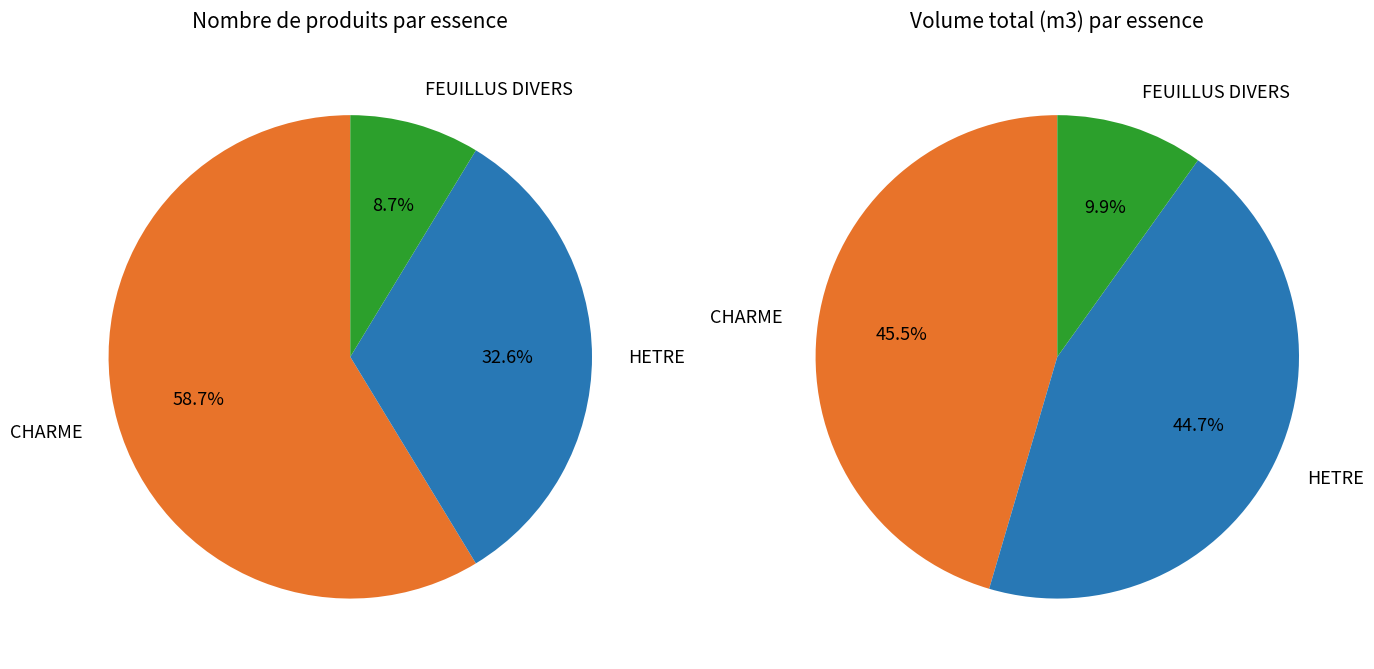

Combined, do HETRE and FEUILLUS DIVERS account for over 50%?

Yes